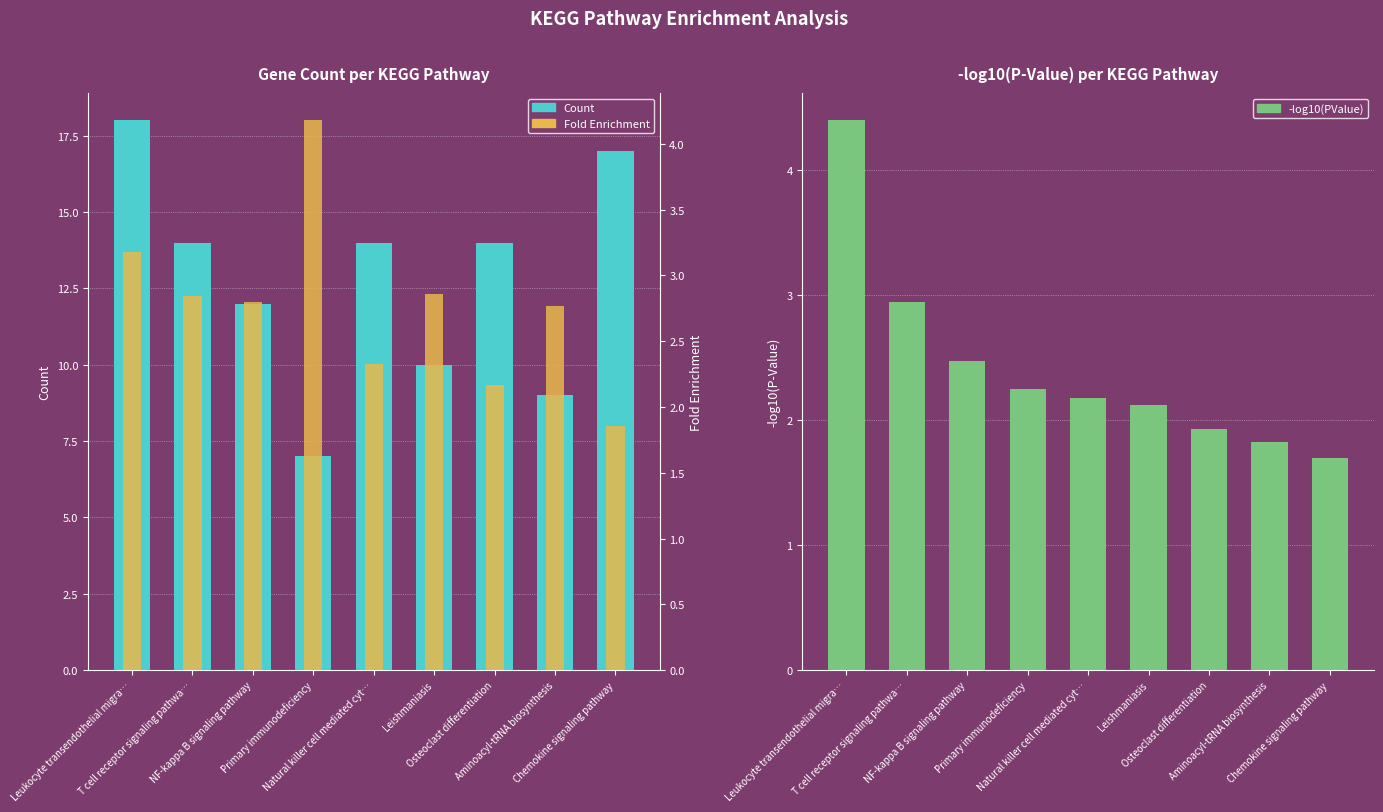

What is the sum of all Count values?

115.0